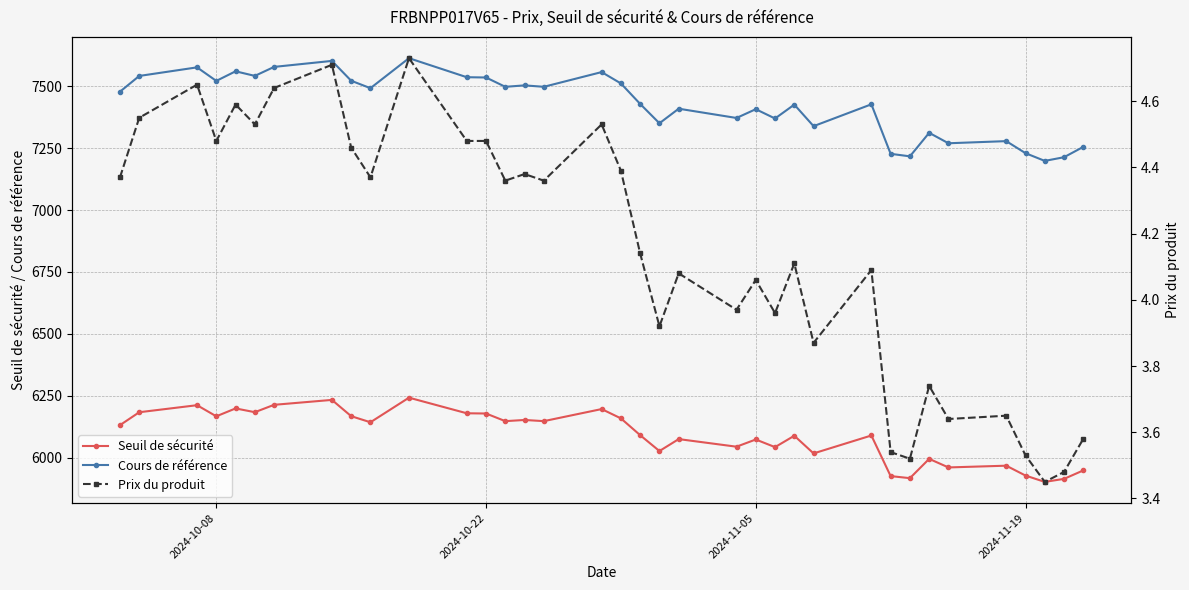

How many lines are shown in the chart?

3